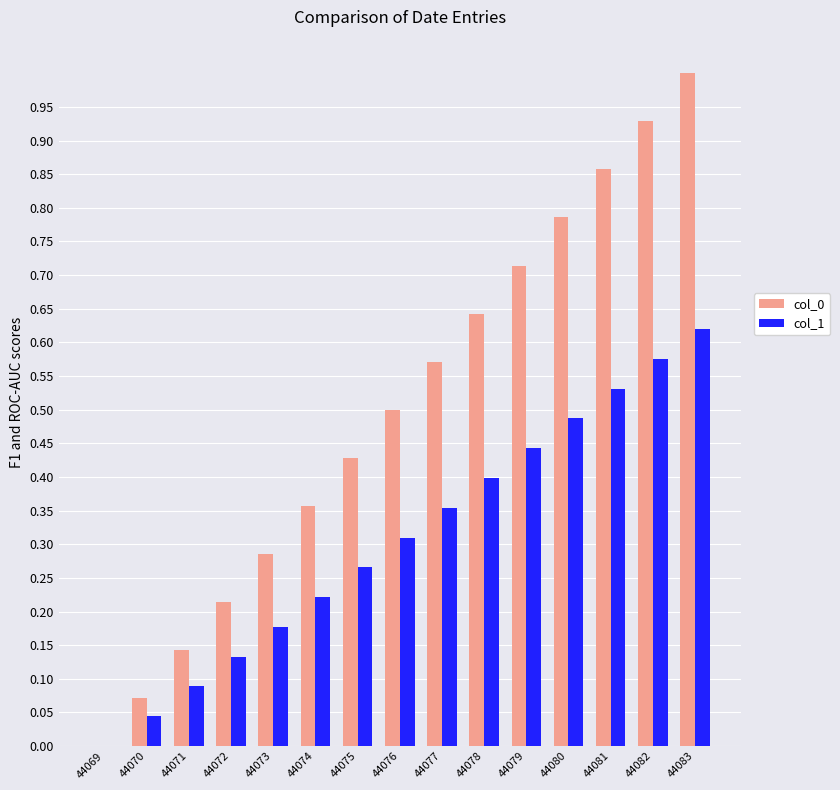

What is the sum of the col_0 values at 44083 and 44071?

1.1